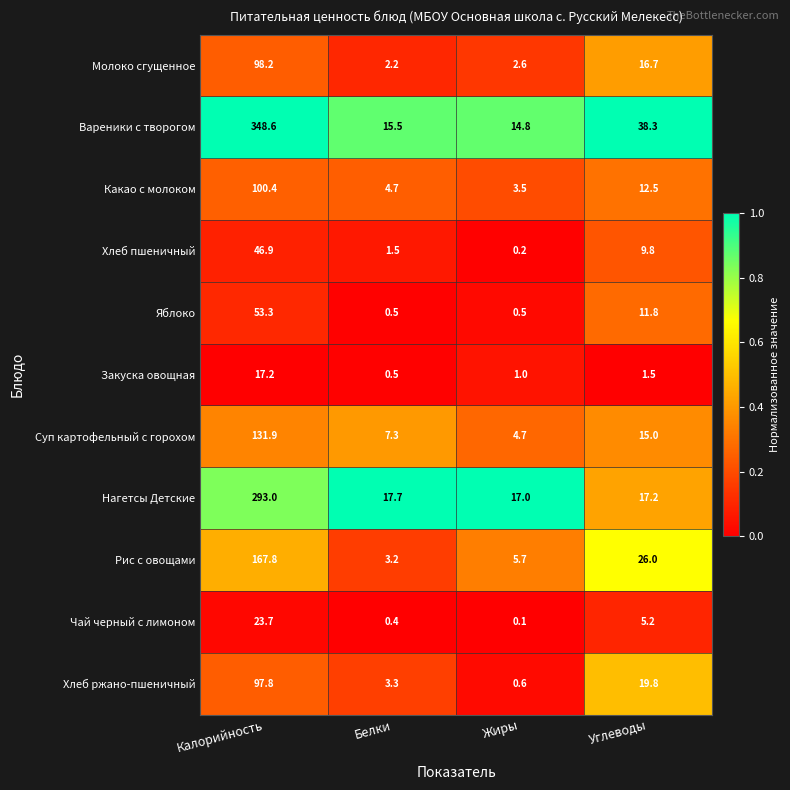

At which label does Рис с овощами first exceed 26?

Калорийность